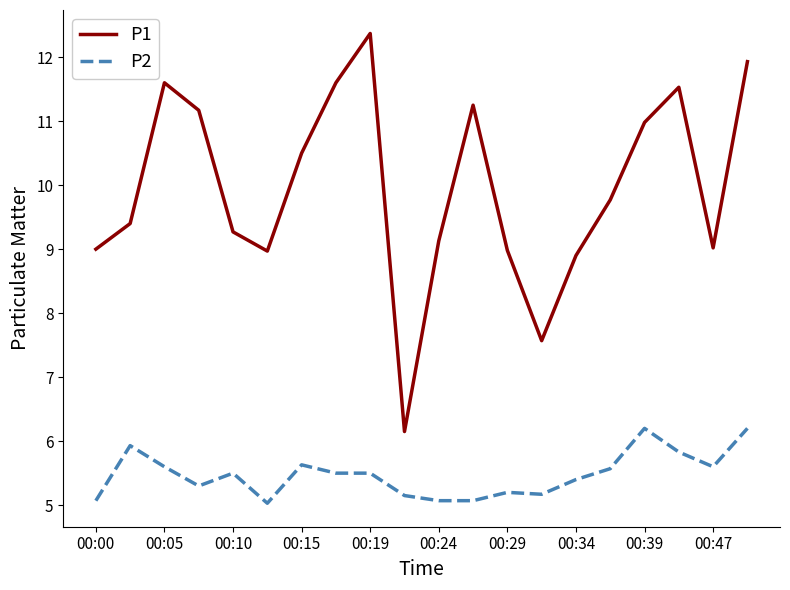

How many lines are shown in the chart?

2